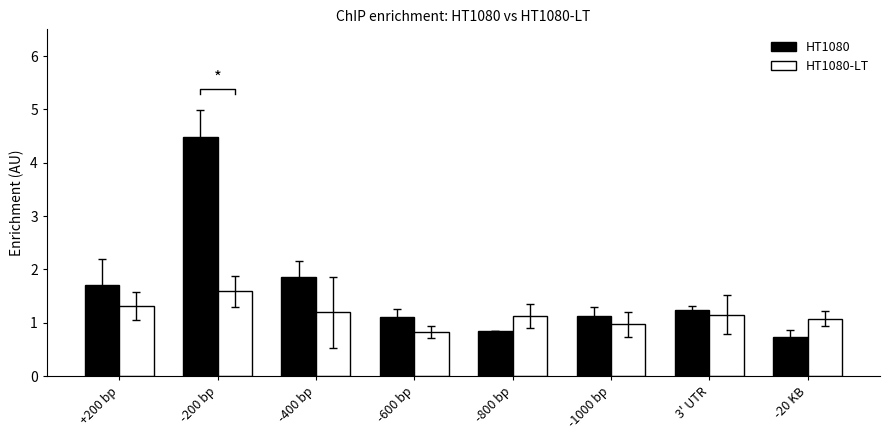

Is the value of HT1080-LT at -20 KB greater than the value of HT1080 at -20 KB?

Yes